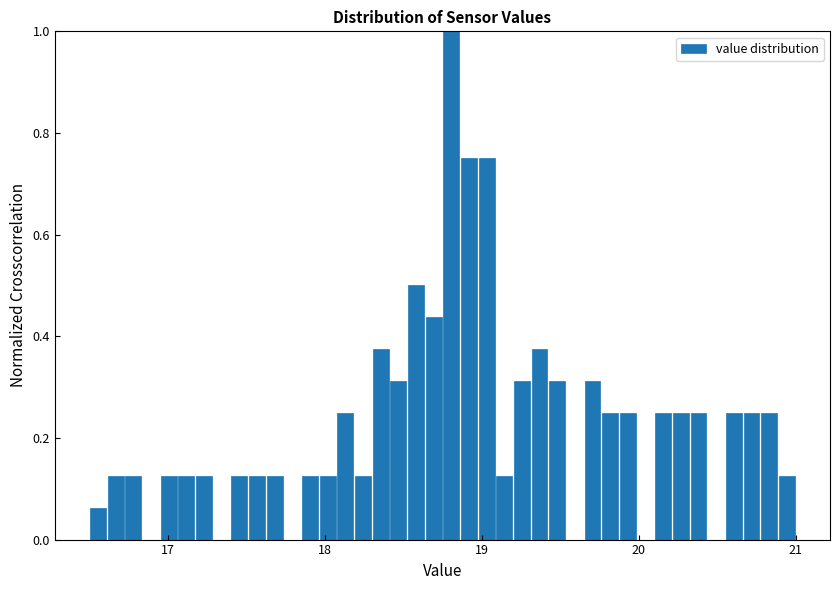

Read against the x-axis, roughly where is the centre of the tallest bar?

18.8